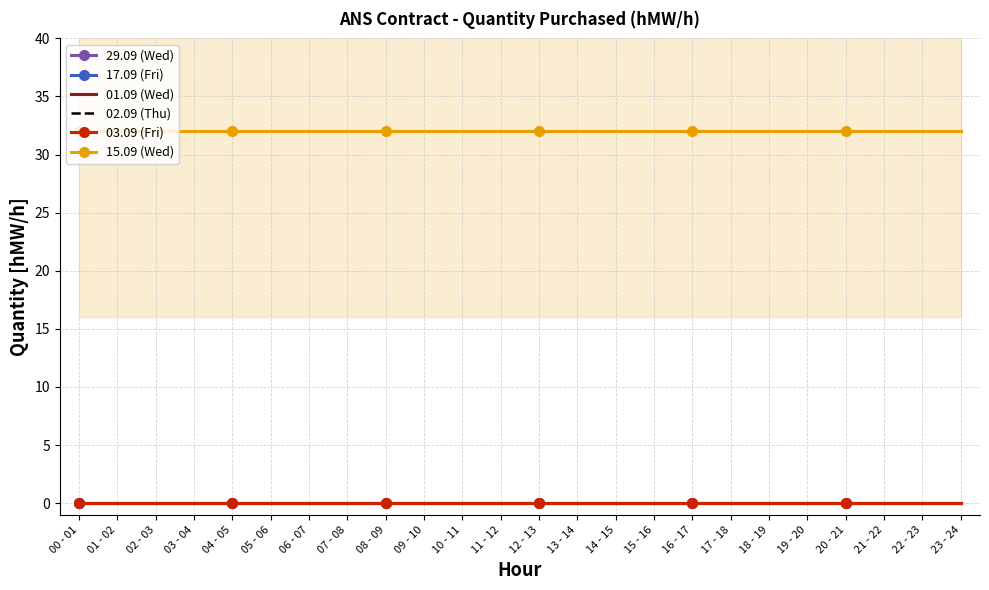

Count the number of data series in this chart.

6